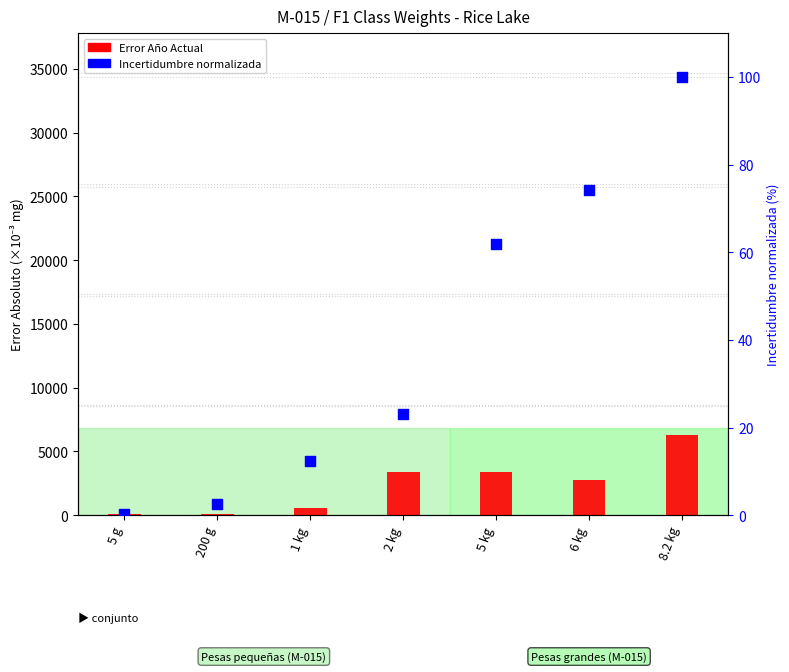

Which series has the largest Y range (max minus min)?

Error (mg) Año Actual